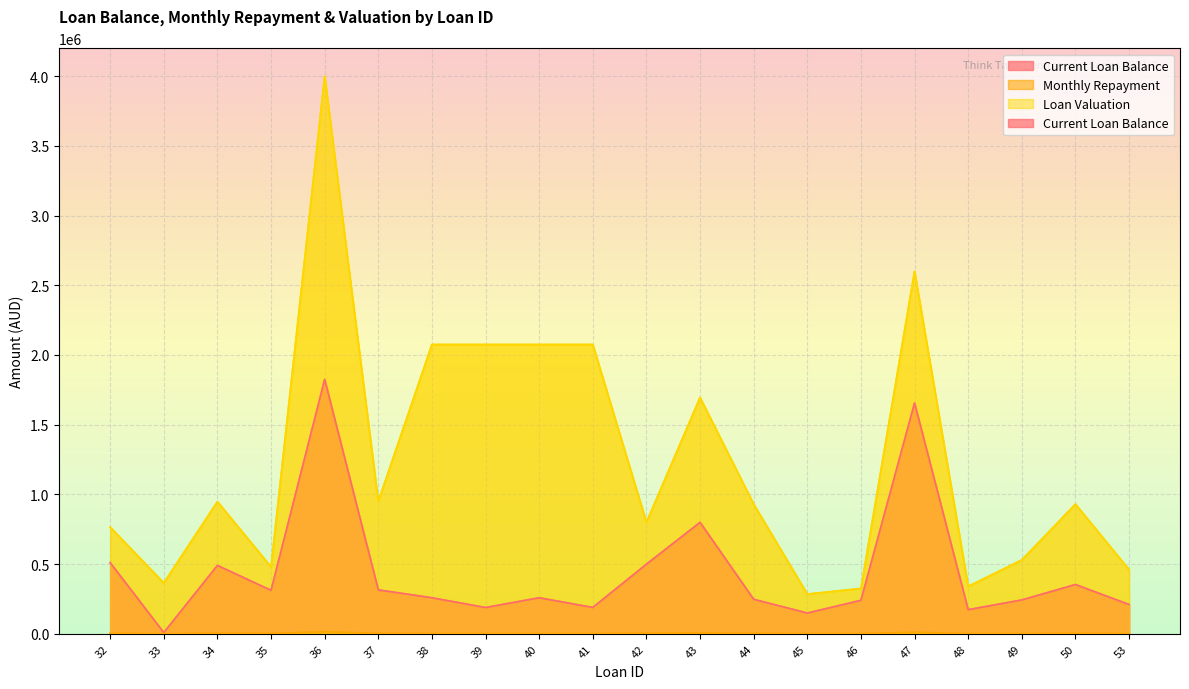

Is the value of Monthly Repayment at 33 greater than the value of Loan Valuation at 33?

No